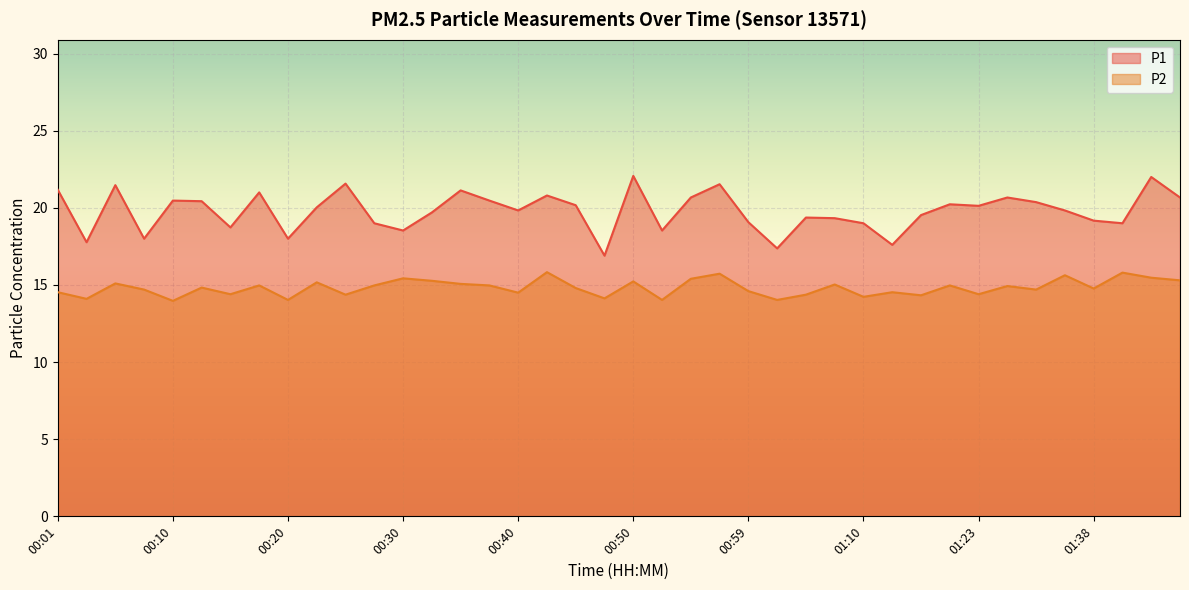

Rank the series by their maximum value, from lowest to highest.

P2, P1